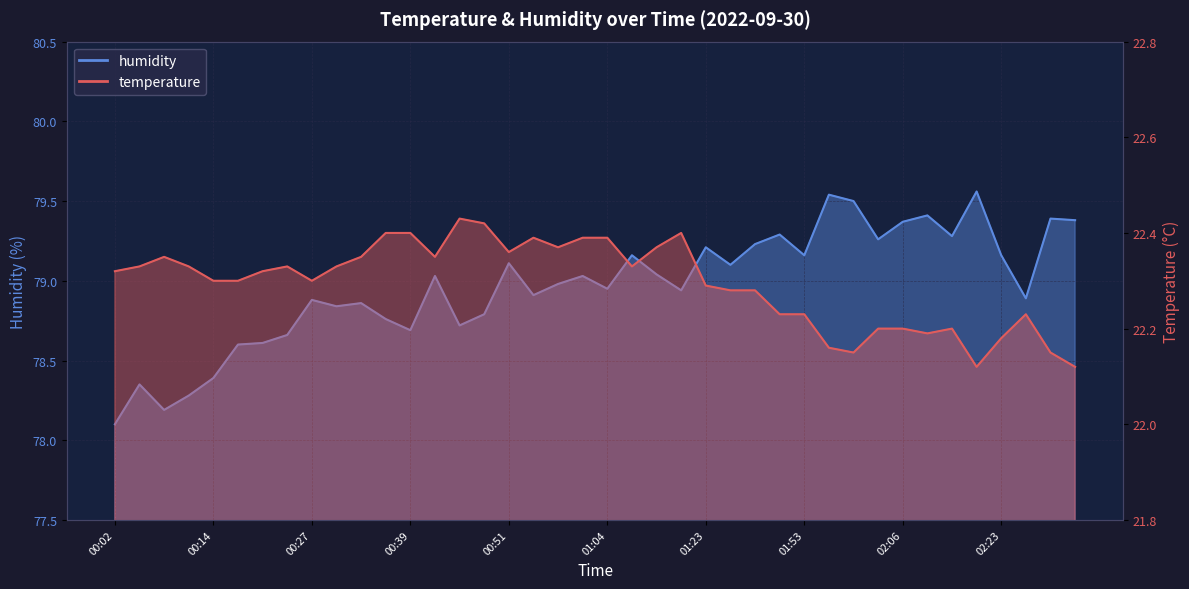

What is the difference between the humidity values at 01:10 and 02:10?

0.4